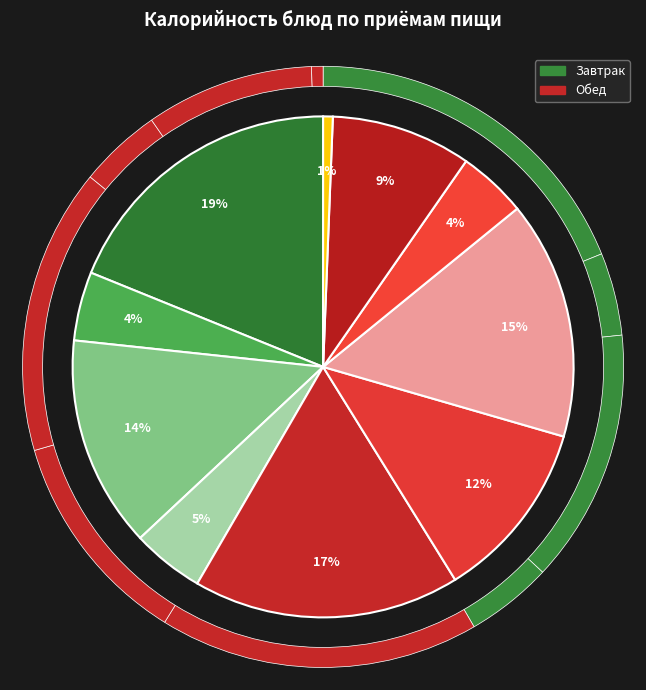

What is the change in value from батон обогащаный йодом to яйцо вареное?

-121.8